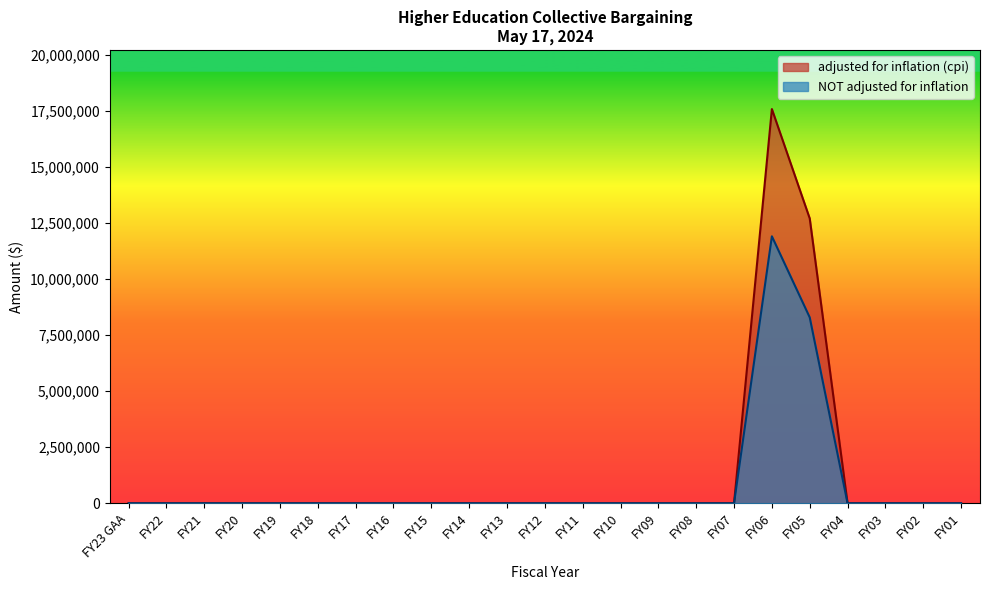

Is the value of NOT adjusted for inflation at FY12 greater than the value of adjusted for inflation (cpi) at FY09?

No